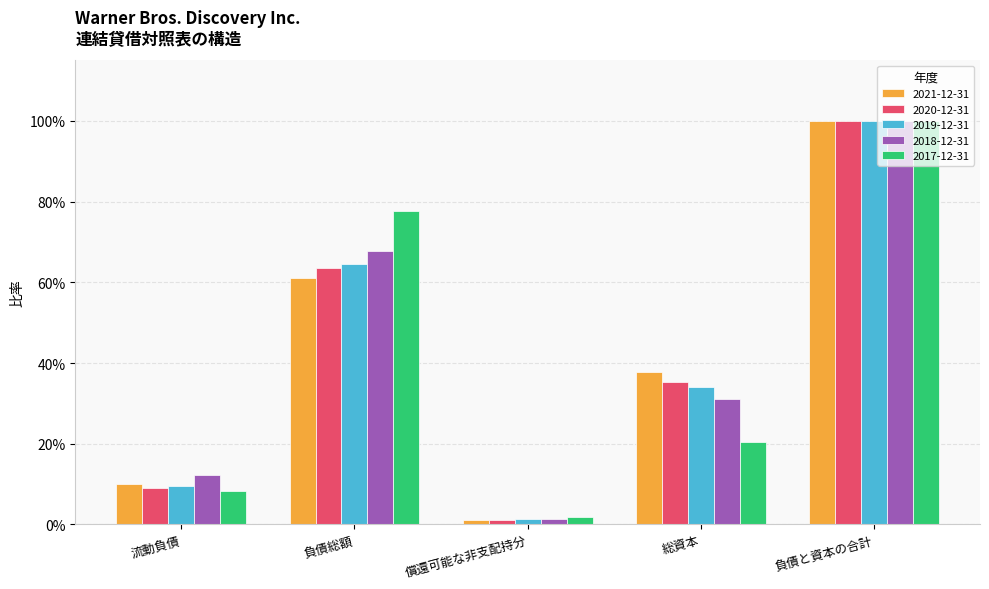

What is the sum of the 2021-12-31 values at 流動負債 and 総資本?

0.5